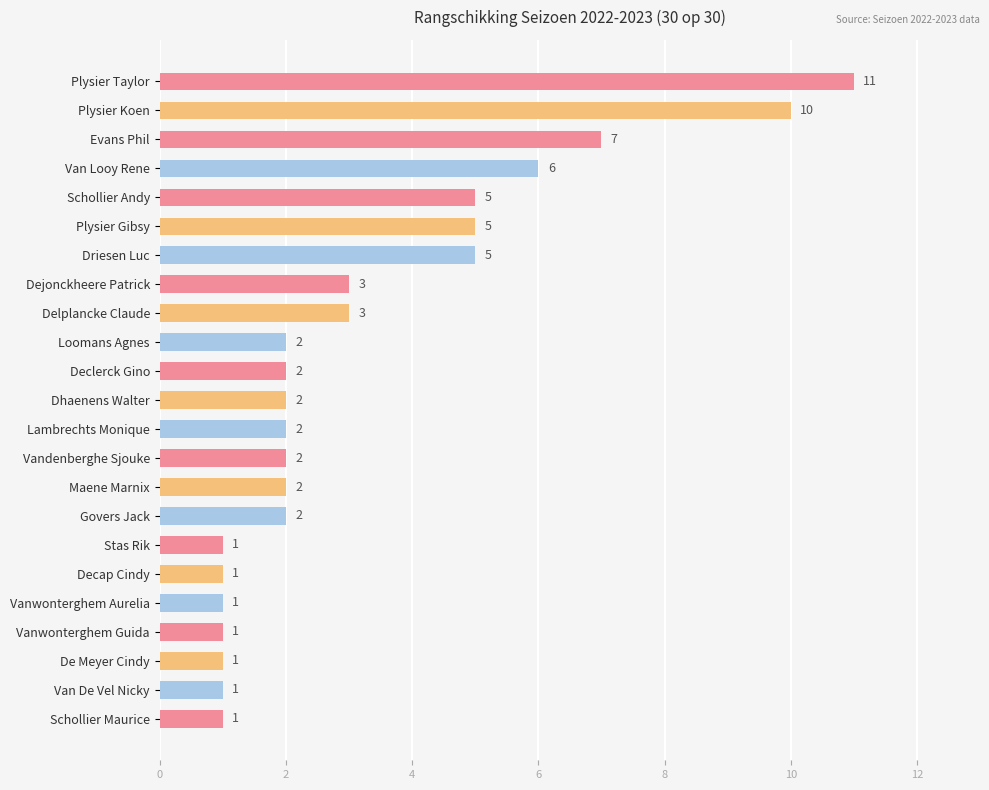

Is it true that the value at Plysier Gibsy is 5?

True